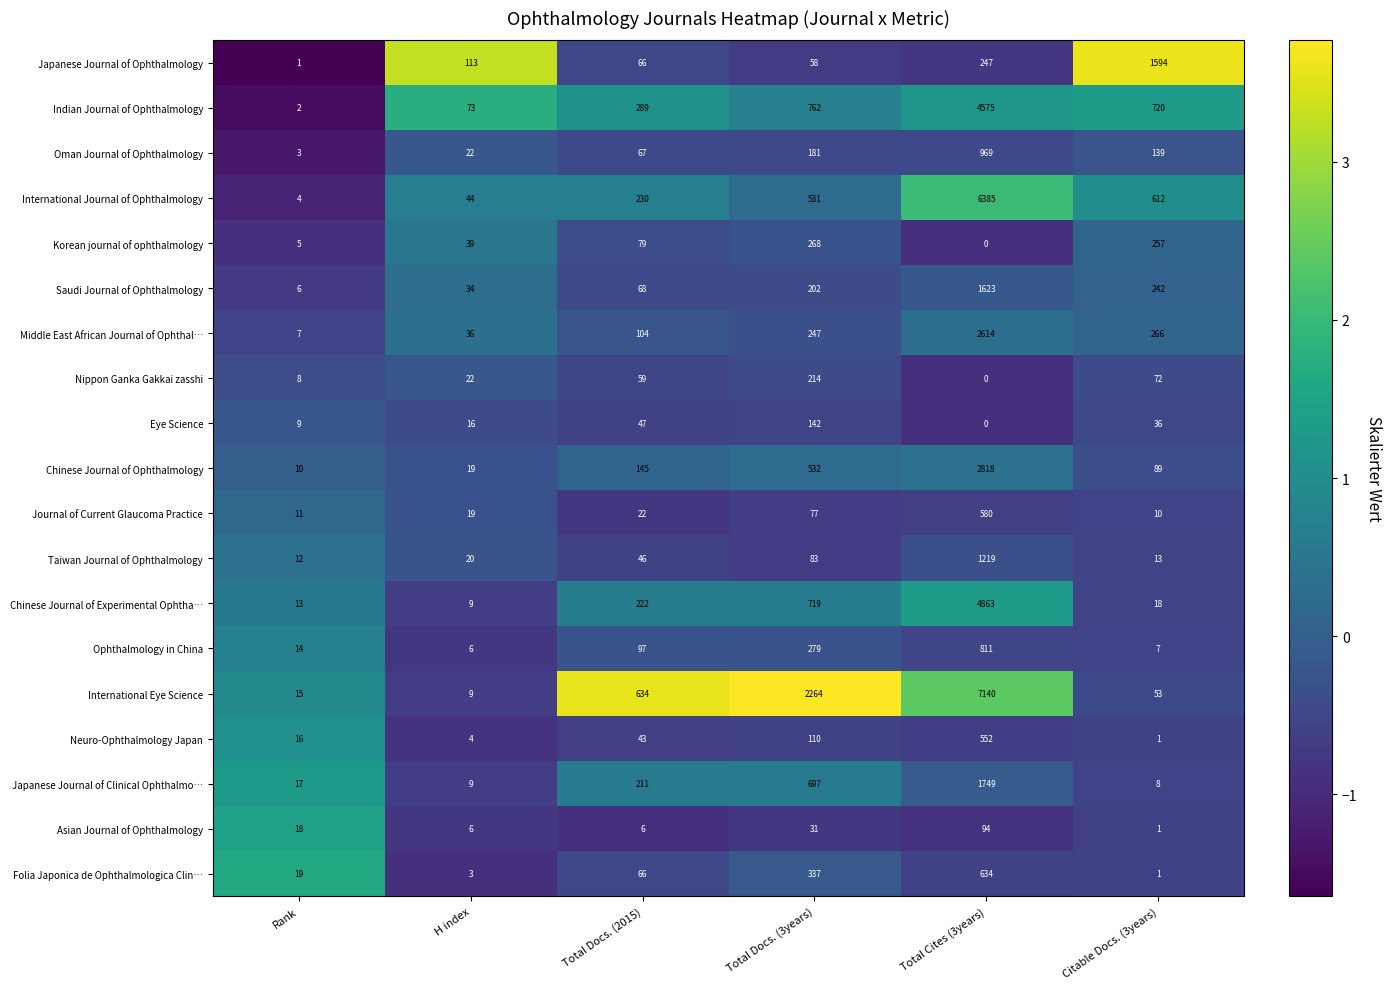

Rank the categories by Oman Journal of Ophthalmology value from highest to lowest.

Total Cites (3years), Total Docs. (3years), Citable Docs. (3years), Total Docs. (2015), H index, Rank